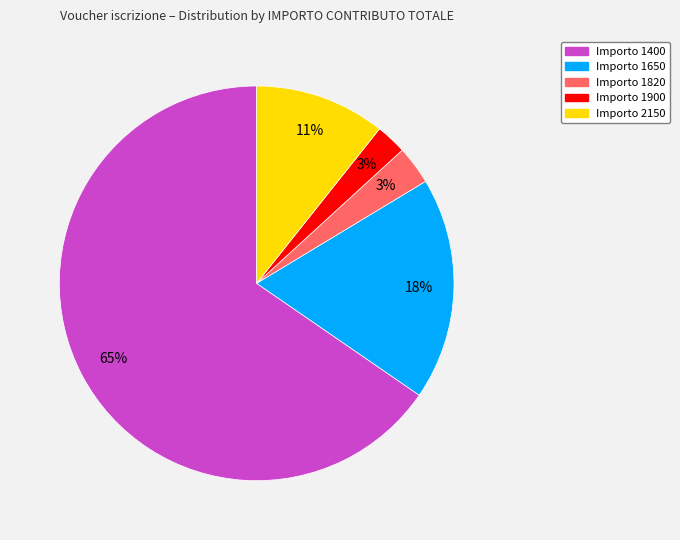

Which category has the biggest portion of the pie?

Importo 1400